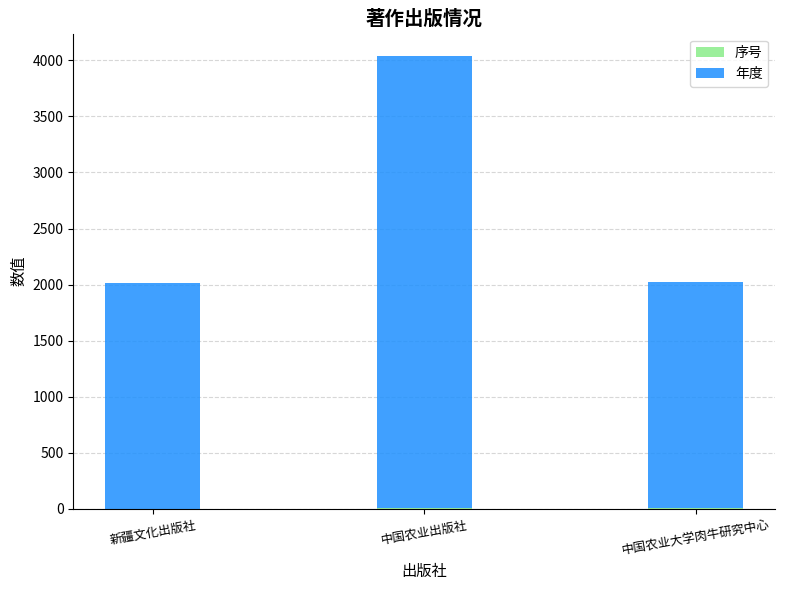

At which category is the sum across all series the highest?

中国农业出版社